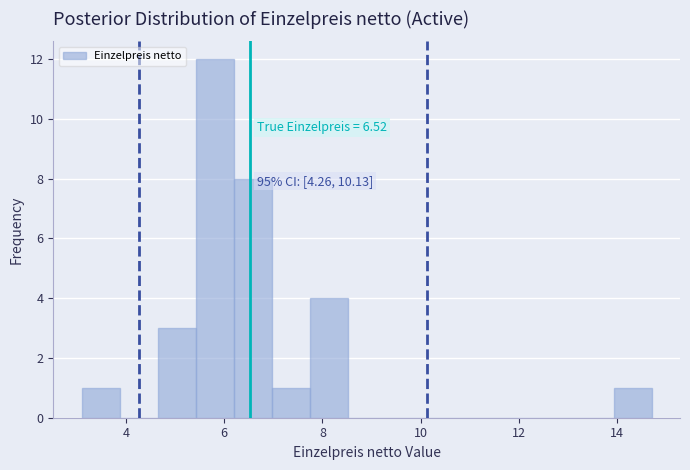

Read against the x-axis, roughly where is the centre of the tallest bar?

5.8